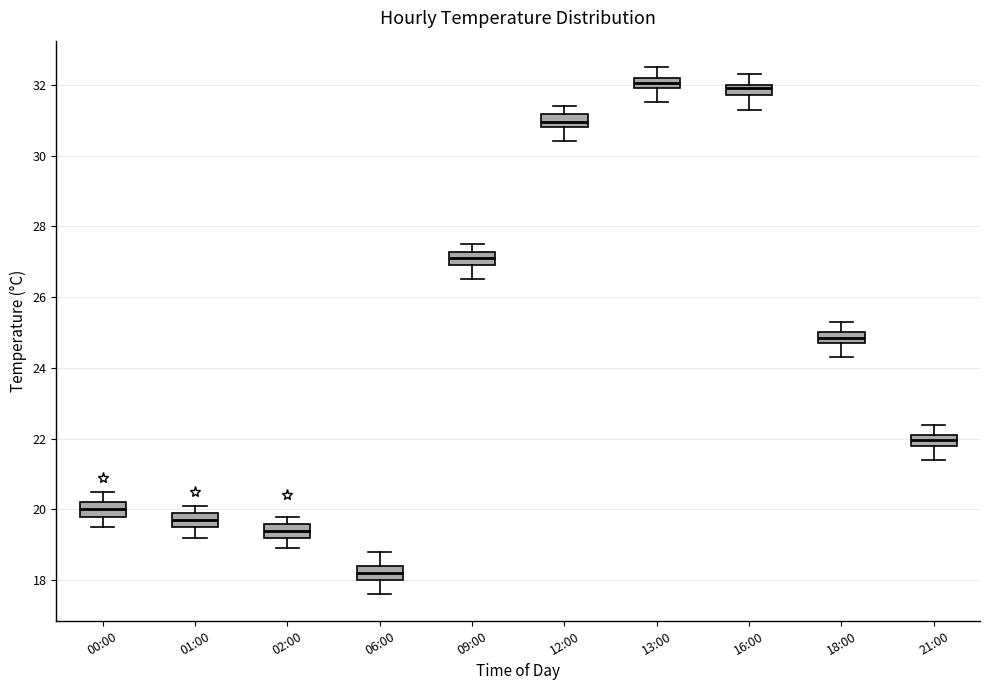

Reading left to right, read every box against the y-axis: the position of its median line, the range the box covers, and the ends of its whiskers. The values are not printed on the chart, so give them approximately, as read against the axis.

00:00: median 20.0, box 19.8 to 20.2, whiskers 19.6 to 20.6
01:00: median 19.8, box 19.6 to 20.0, whiskers 19.2 to 20.2
02:00: median 19.4, box 19.2 to 19.6, whiskers 19.0 to 19.8
06:00: median 18.2, box 18.0 to 18.4, whiskers 17.6 to 18.8
09:00: median 27.2 (inside the box), box 27.0 to 27.2, whiskers 26.6 to 27.6
12:00: median 31.0, box 30.8 to 31.2, whiskers 30.4 to 31.4
13:00: median 32.0 (inside the box), box 32.0 to 32.2, whiskers 31.6 to 32.6
16:00: median 32.0 (just below the box's upper edge), box 31.8 to 32.0, whiskers 31.4 to 32.4
18:00: median 24.8 (inside the box), box 24.8 to 25.0, whiskers 24.4 to 25.4
21:00: median 22.0, box 21.8 to 22.2, whiskers 21.4 to 22.4